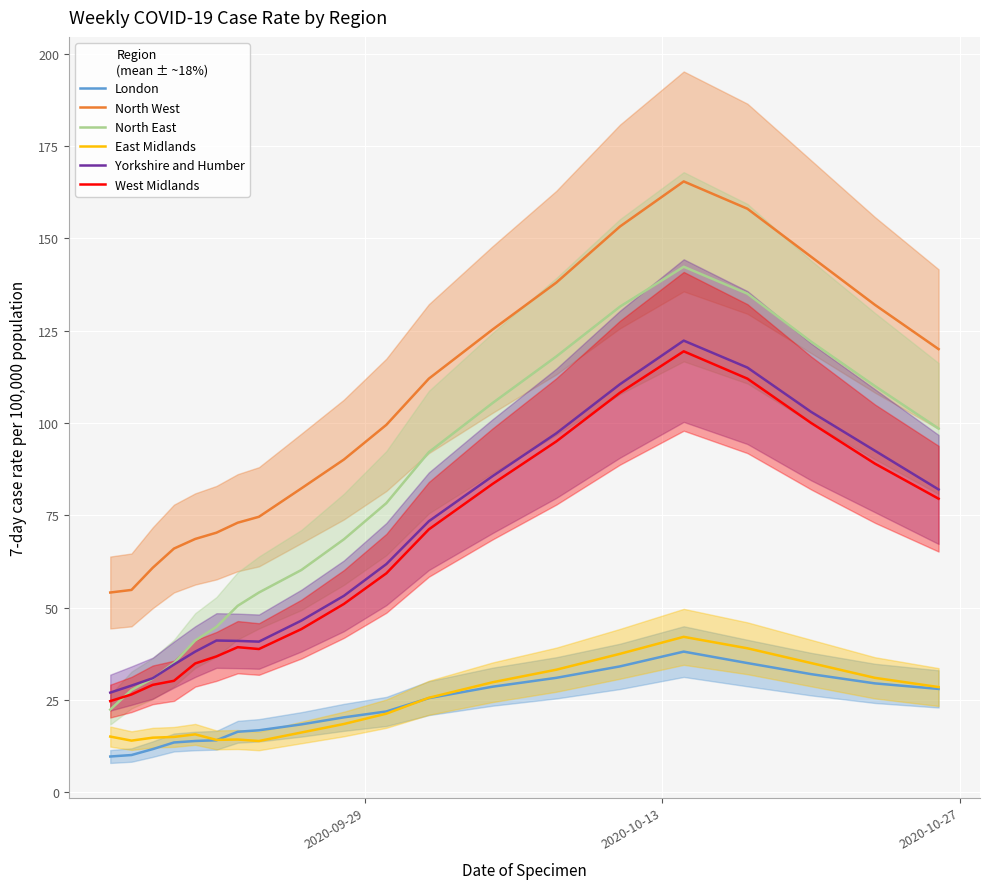

What is the lowest value of the North West series?

54.1